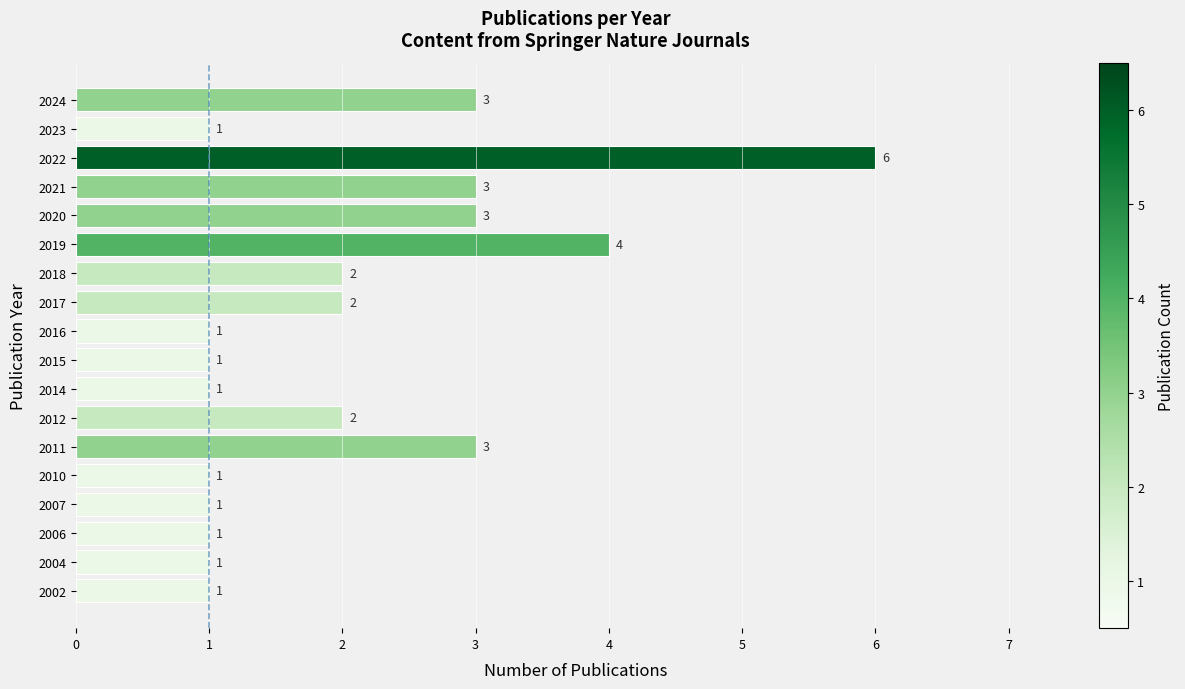

What is the average value?

2